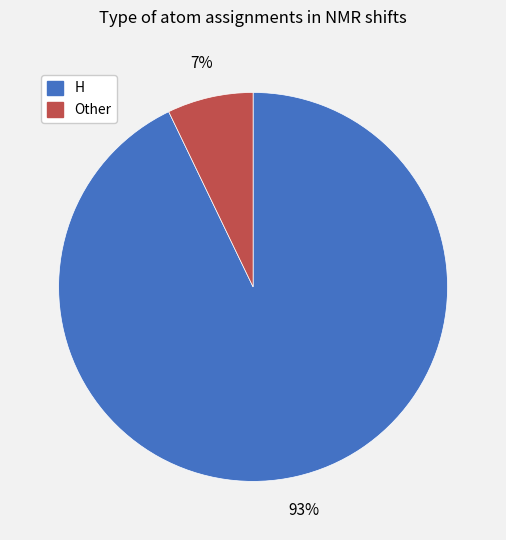

Combined, do H and Other account for over 50%?

Yes